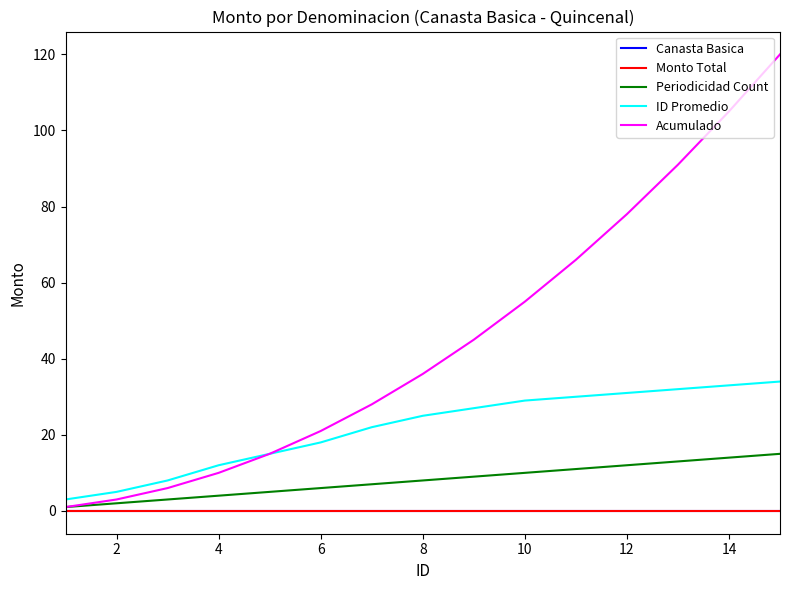

Reading left to right, transcribe all the data shown in this chart.

Canasta Basica: 0	0	0	0	0	0	0	0	0	0	0	0	0	0	0
Monto Total: 0	0	0	0	0	0	0	0	0	0	0	0	0	0	0
Periodicidad Count: 1	2	3	4	5	6	7	8	9	10	11	12	13	14	15
ID Promedio: 3	5	8	12	15	18	22	25	27	29	30	31	32	33	34
Acumulado: 1	3	6	10	15	21	28	36	45	55	66	78	91	105	120